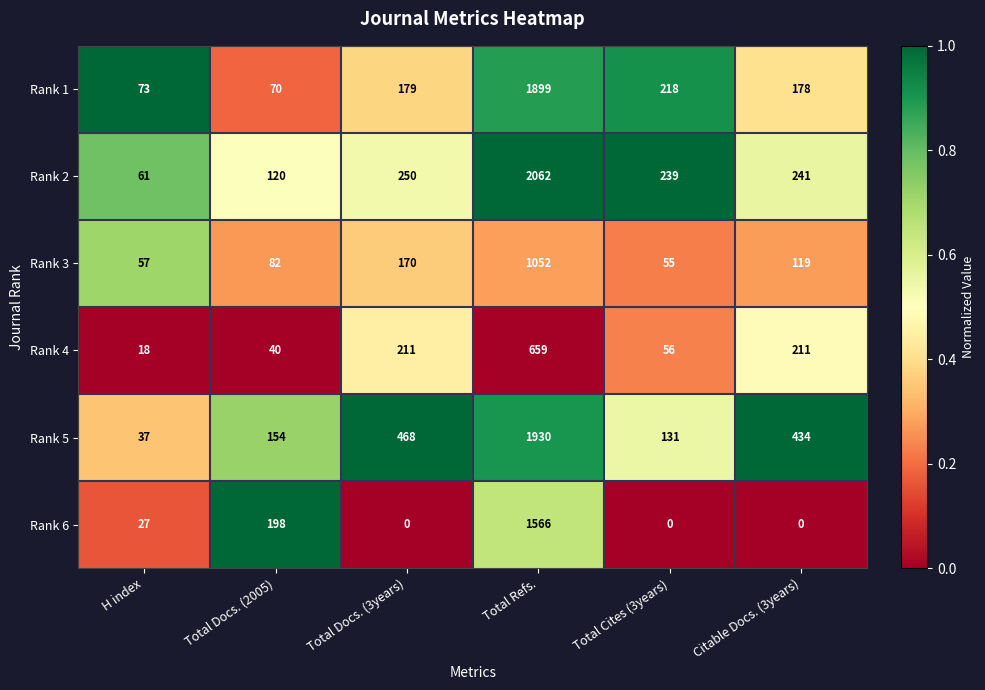

Read the Rank 5 value at Citable Docs. (3years).

434